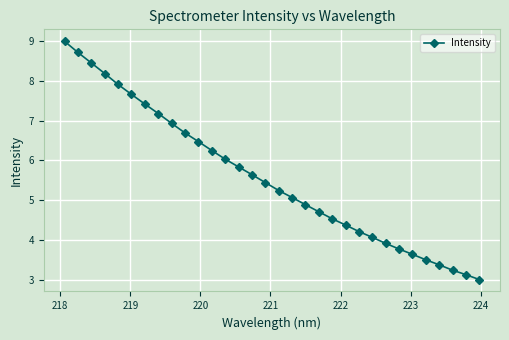

What is the difference between the maximum and second lowest values?

5.9